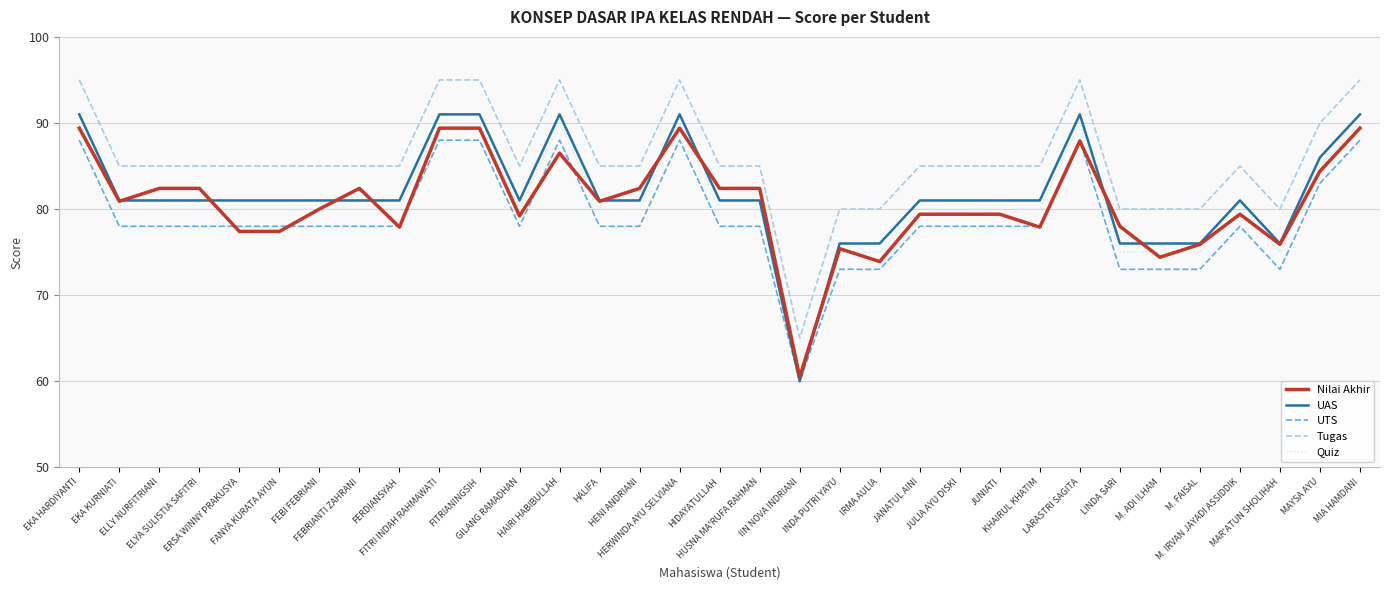

What is the difference between the second highest and second lowest values in the UTS series?

15.0